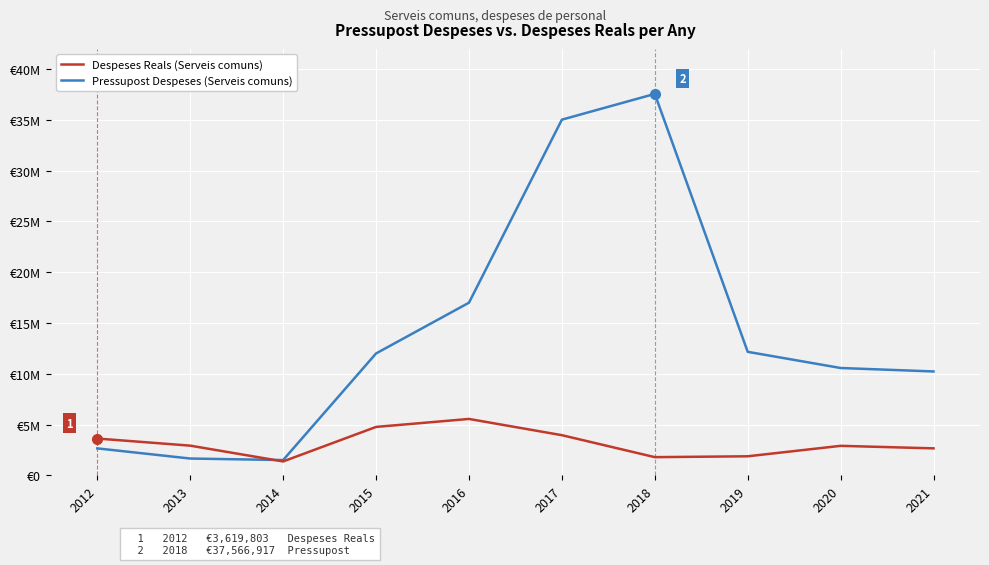

How many series are shown in this chart?

2